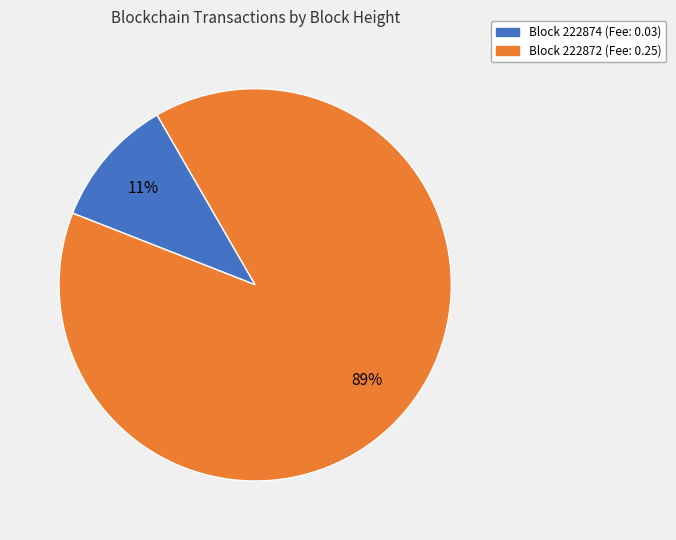

Count the number of slices in the pie.

2